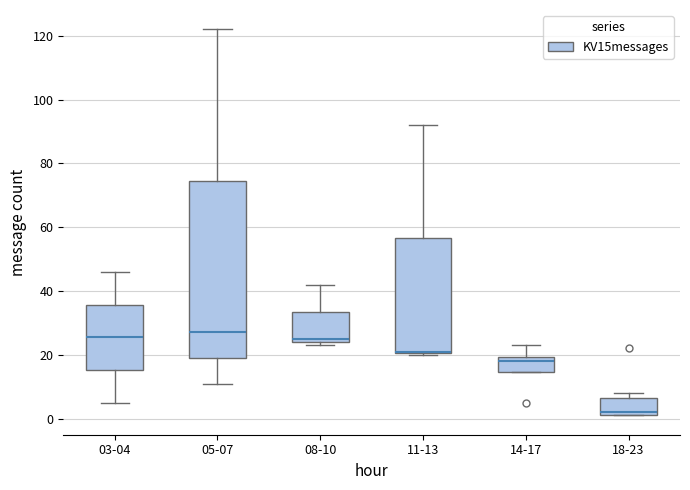

Reading left to right, read every box against the y-axis: the position of its median line, the range the box covers, and the ends of its whiskers. The values are not printed on the chart, so give them approximately, as read against the axis.

03-04: median 26, box 16 to 36, whiskers 6 to 46
05-07: median 28, box 20 to 74, whiskers 12 to 122
08-10: median 26, box 24 to 34, whiskers 24 (just below the box's lower edge) to 42
11-13: median 22 (drawn on the box's lower edge), box 20 to 56, whiskers 20 to 92
14-17: median 18, box 14 to 20, whiskers 14 to 24
18-23: median 2 (just above the box's lower edge), box 2 to 6, whiskers 2 to 8